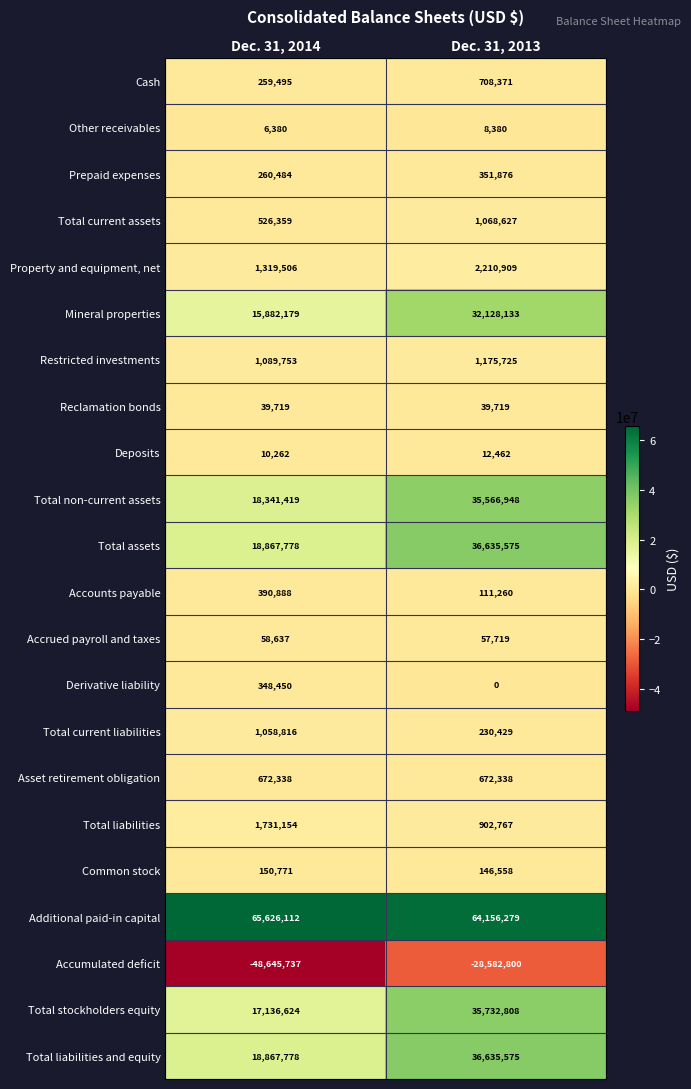

What is the difference between the maximum and minimum values in the Additional paid-in capital series?

1469833